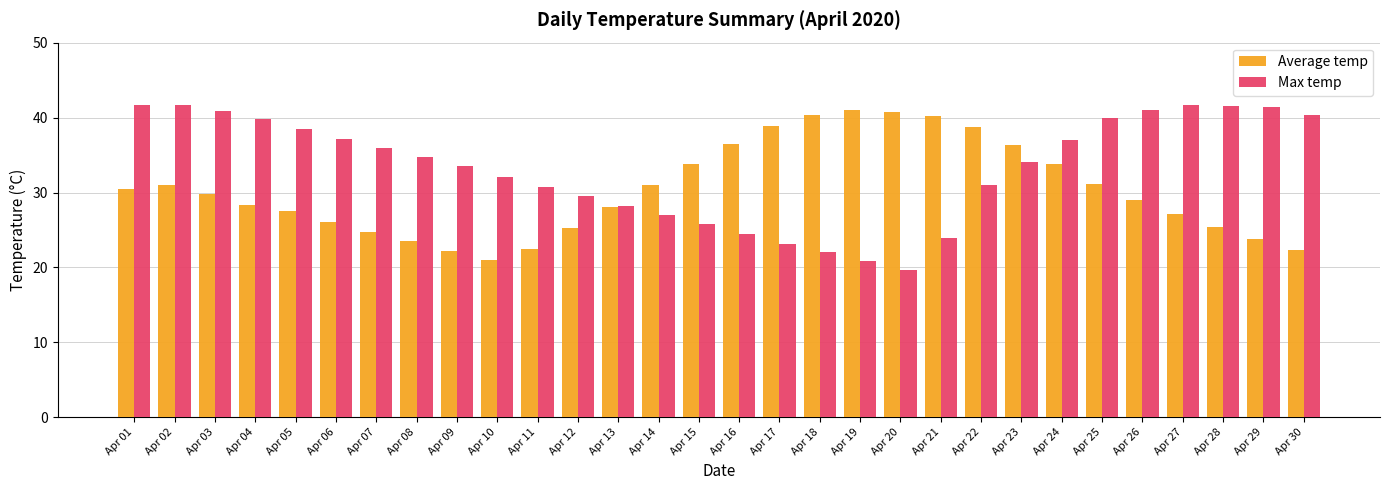

What value does the Max temp series have at Apr 19?

20.8